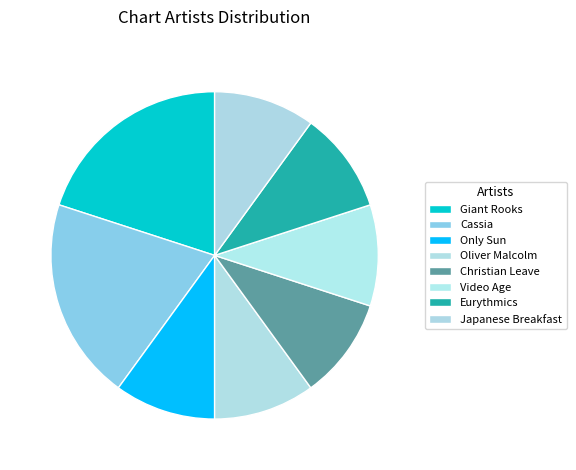

The Cassia slice represents 13% of the pie. True or false?

False